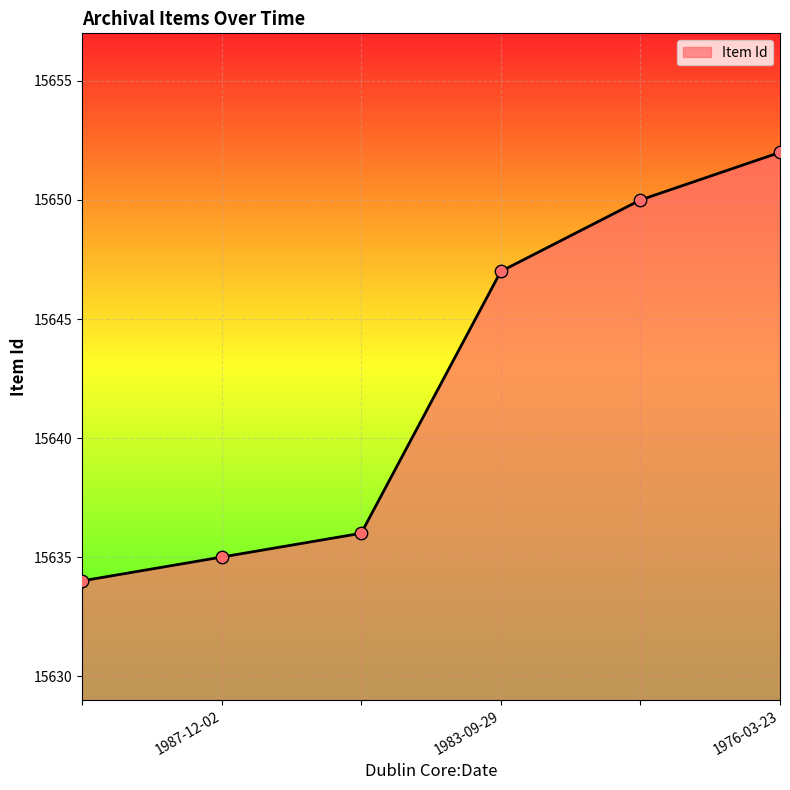

True or false: there are more than 1 points higher than both neighbors.

False